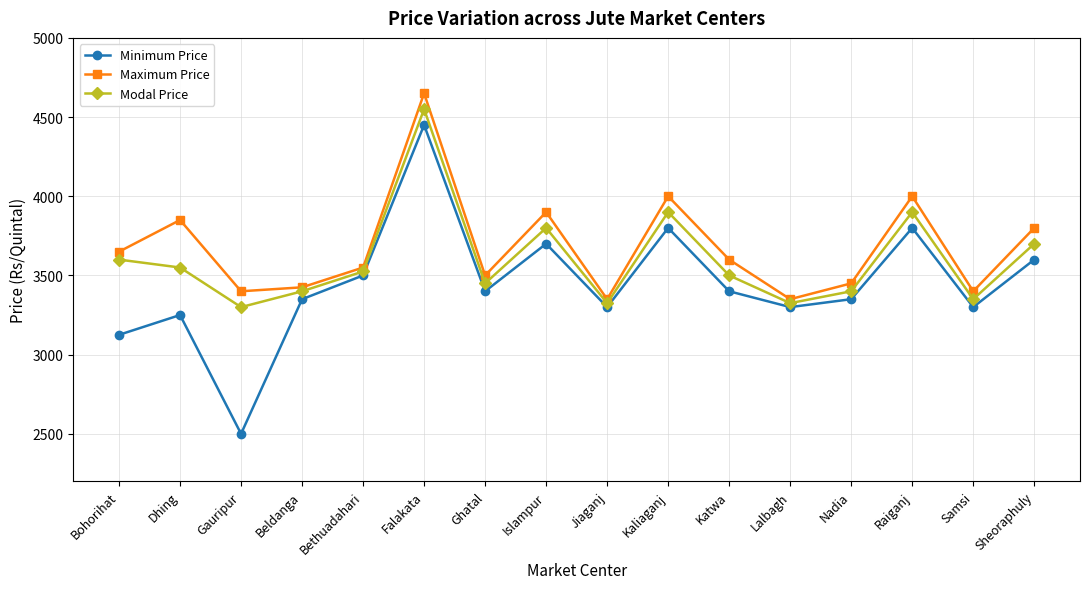

How many values in the Minimum Price series are below 3400?

8